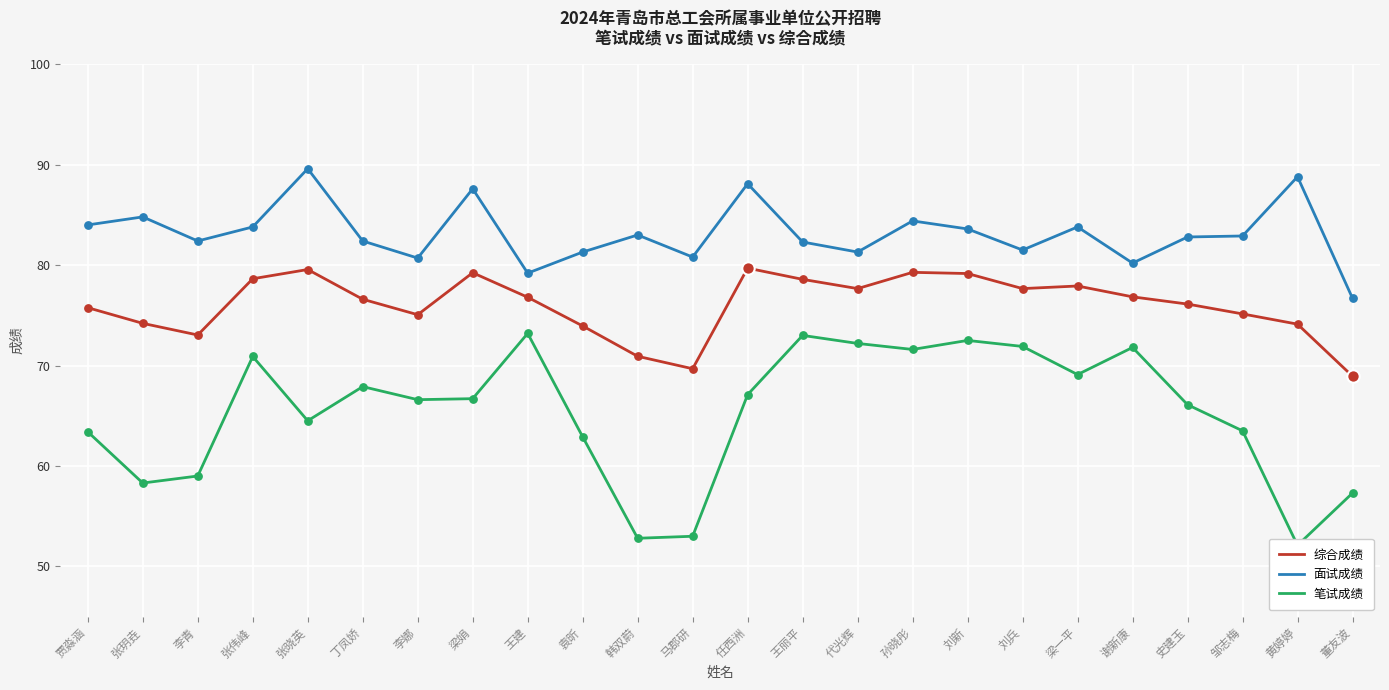

What are all the series names shown in the legend?

综合成绩, 面试成绩, 笔试成绩